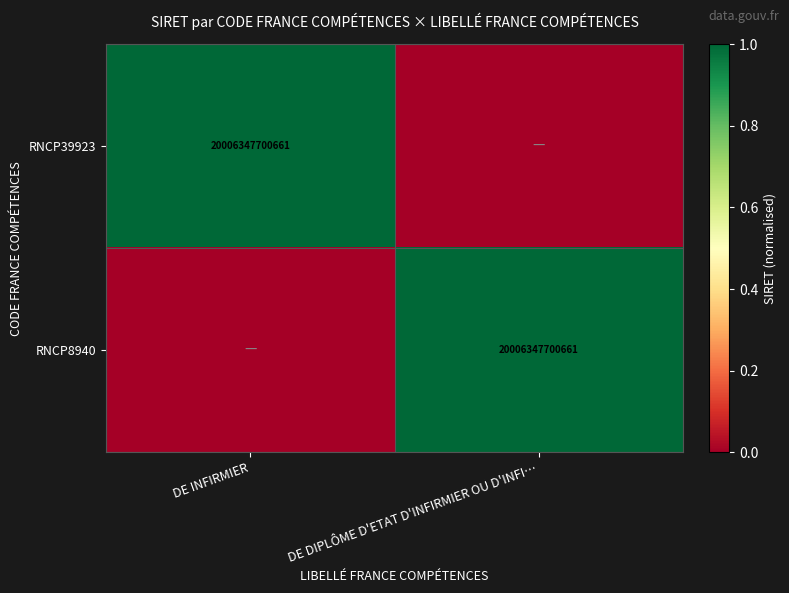

The RNCP8940 series shows 34242562919726 at DE DIPLÔME D'ETAT D'INFIRMIER OU D'INFI…. True or false?

False